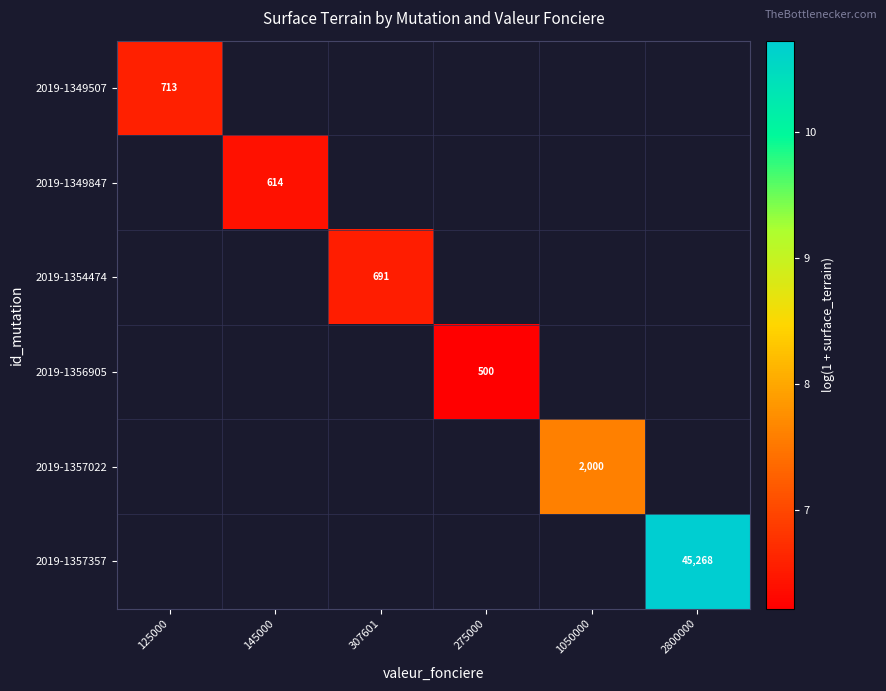

Which series has the widest spread of values?

2019-1349507